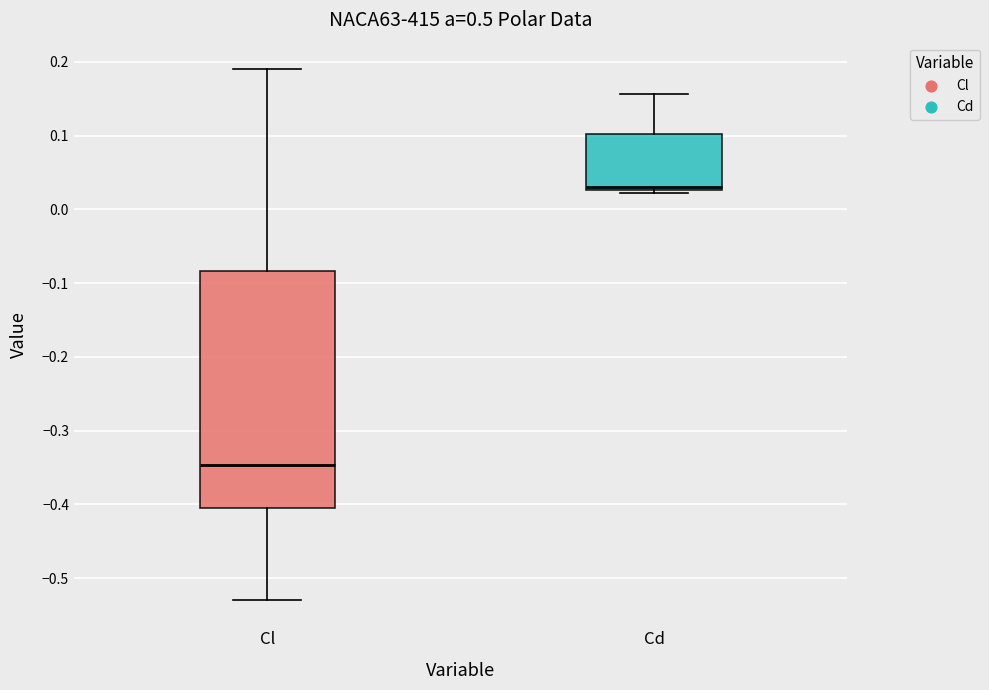

Comparing the boxes themselves (not the whiskers), which one is the tallest?

Cl